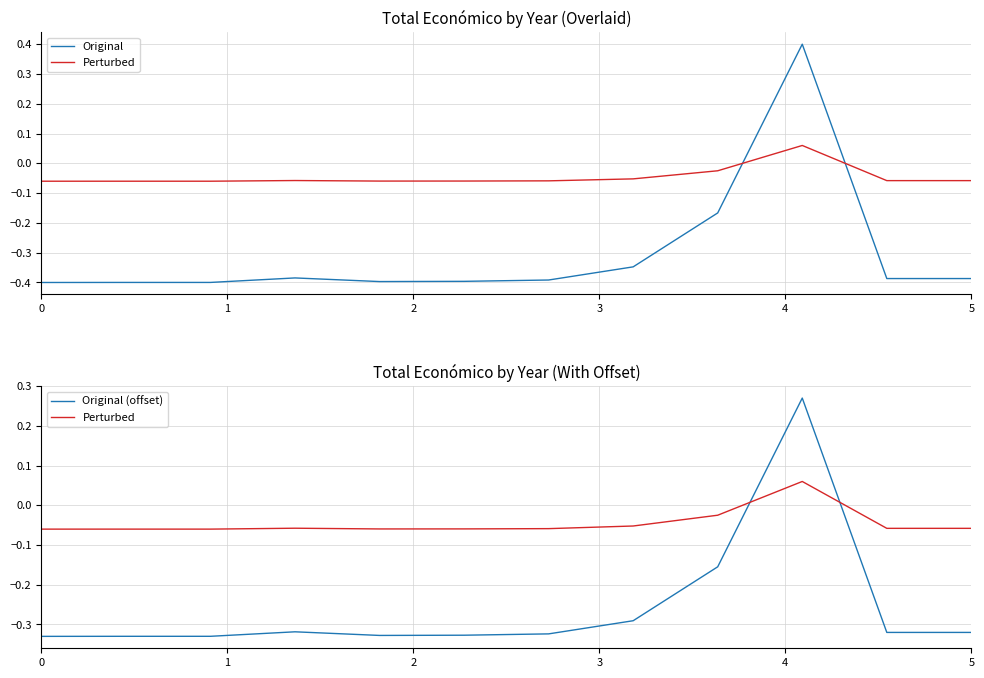

Which series ends up on top after the final intersection of Perturbed and Original?

Perturbed